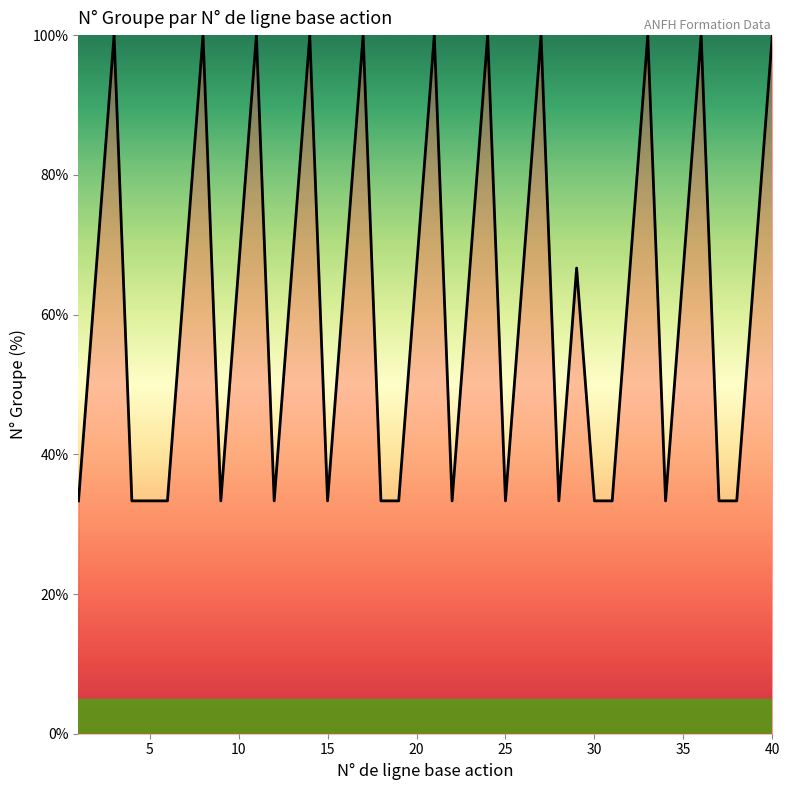

What is the difference between the maximum and minimum values?

66.7